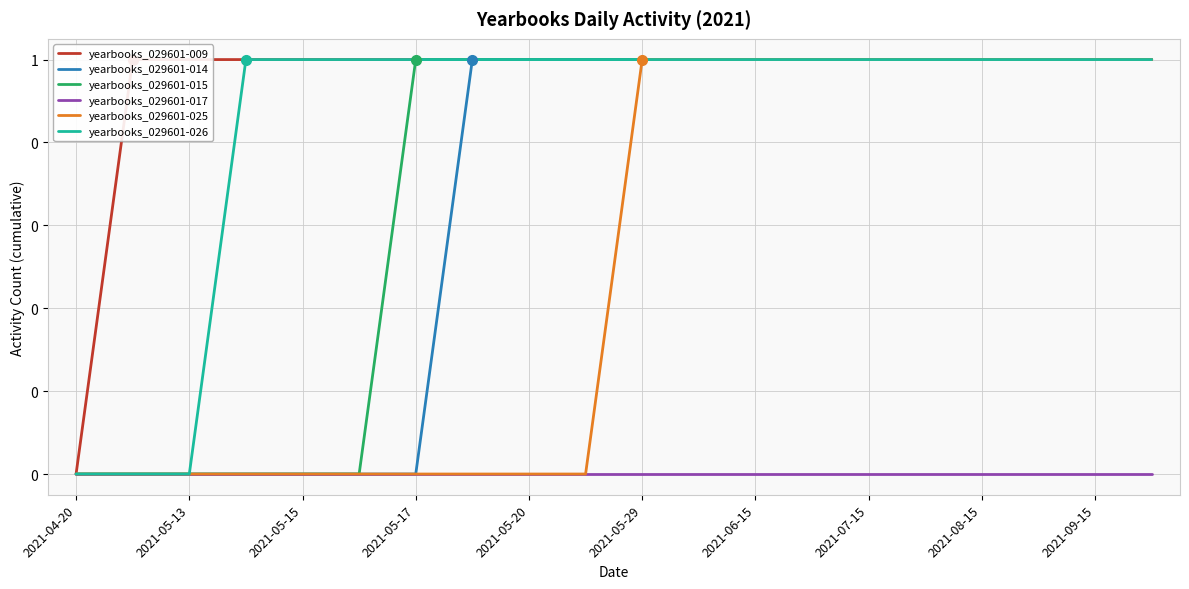

Which series has the largest total across all categories?

yearbooks_029601-009